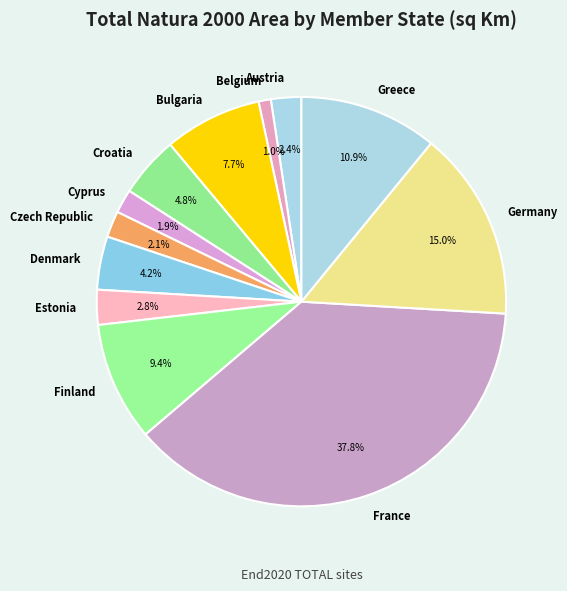

To the nearest percent, what is the average slice percentage?

8%